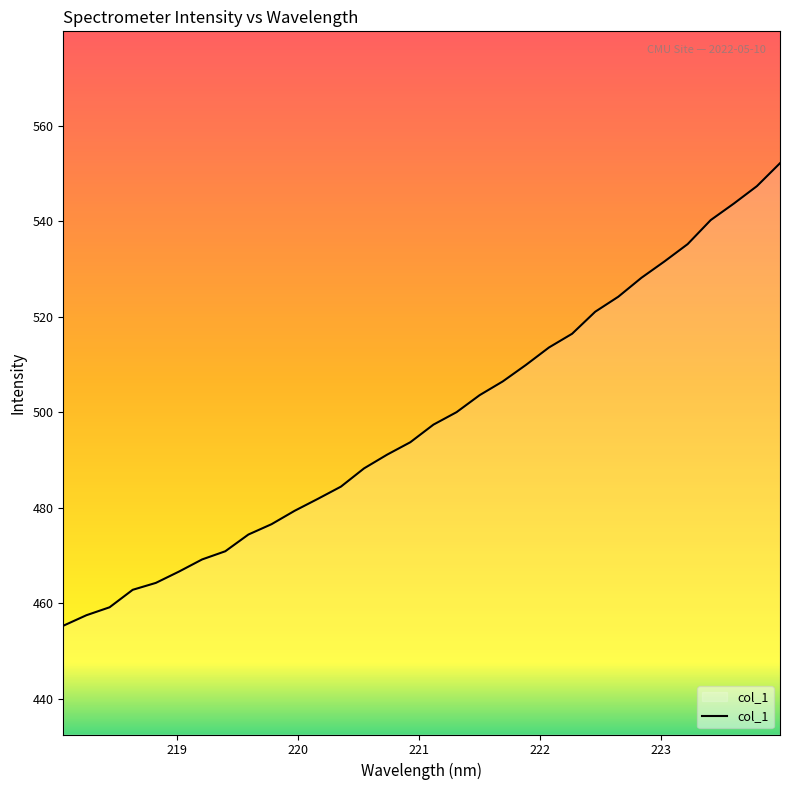

What is the smallest value displayed?

455.3